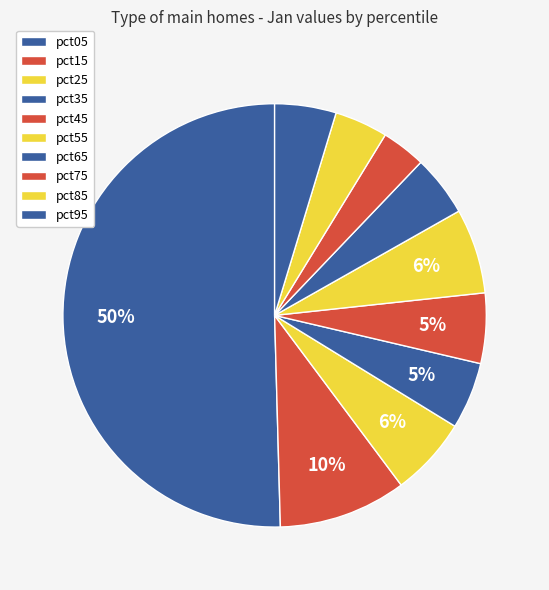

To the nearest percent, what portion does pct35 represent?

5%